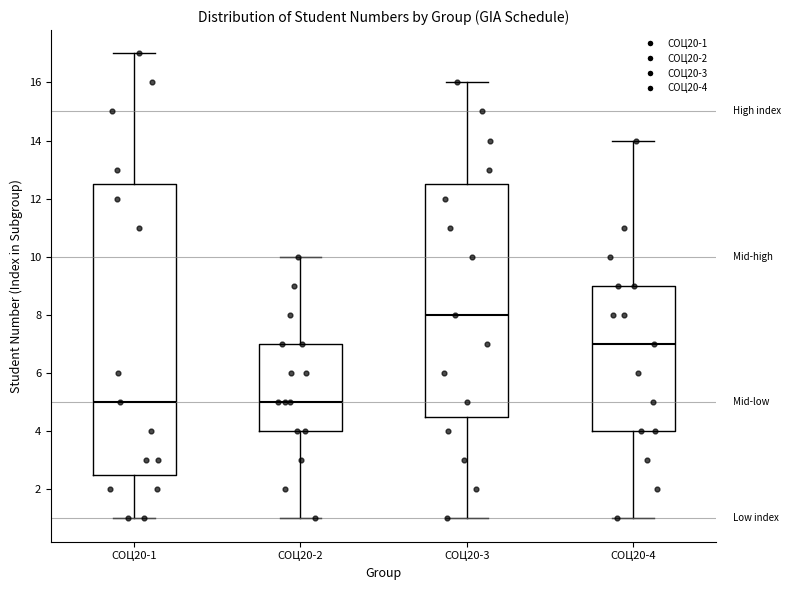

Reading left to right, transcribe this box plot: for each box, give where its median line is, the range the box spans, and where its two whiskers end, as read against the y-axis. The values are not printed on the chart, so give them approximately, as read against the axis.

СОЦ20-1: median 5.0, box 2.6 to 12.6, whiskers 1.0 to 17.0
СОЦ20-2: median 5.0, box 4.0 to 7.0, whiskers 1.0 to 10.0
СОЦ20-3: median 8.0, box 4.6 to 12.6, whiskers 1.0 to 16.0
СОЦ20-4: median 7.0, box 4.0 to 9.0, whiskers 1.0 to 14.0